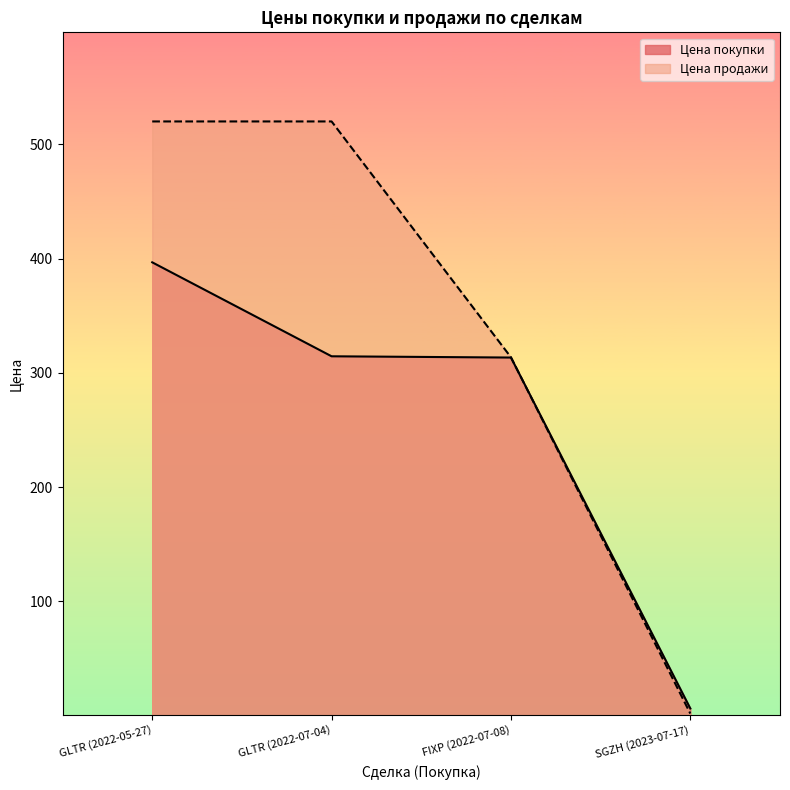

Does the chart have visible grid lines?

No